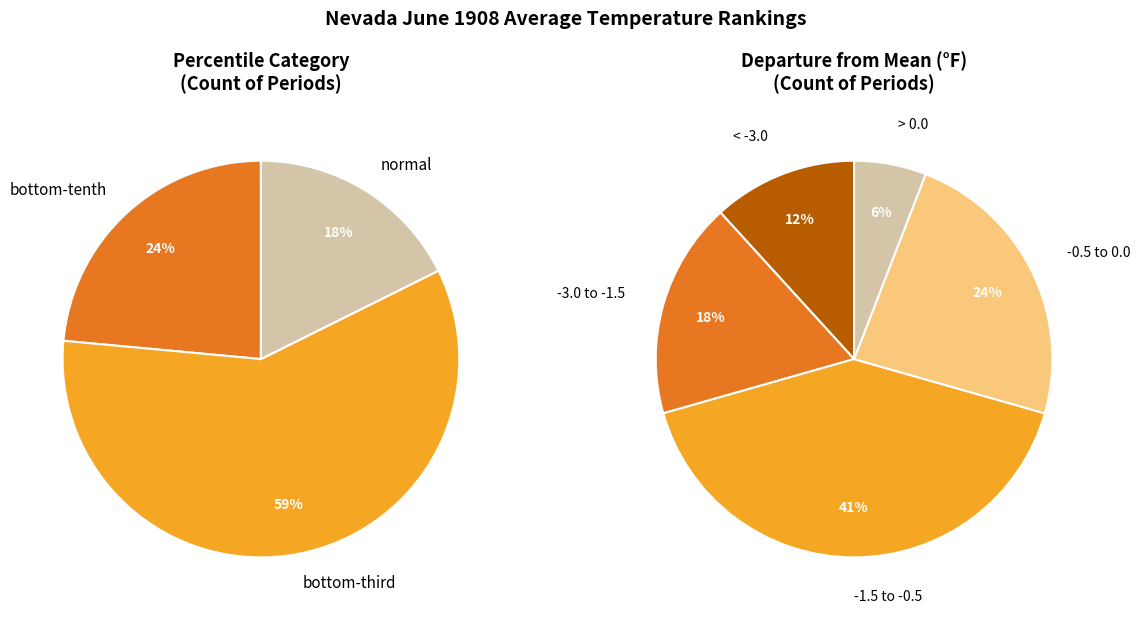

What is the majority slice?

bottom-third